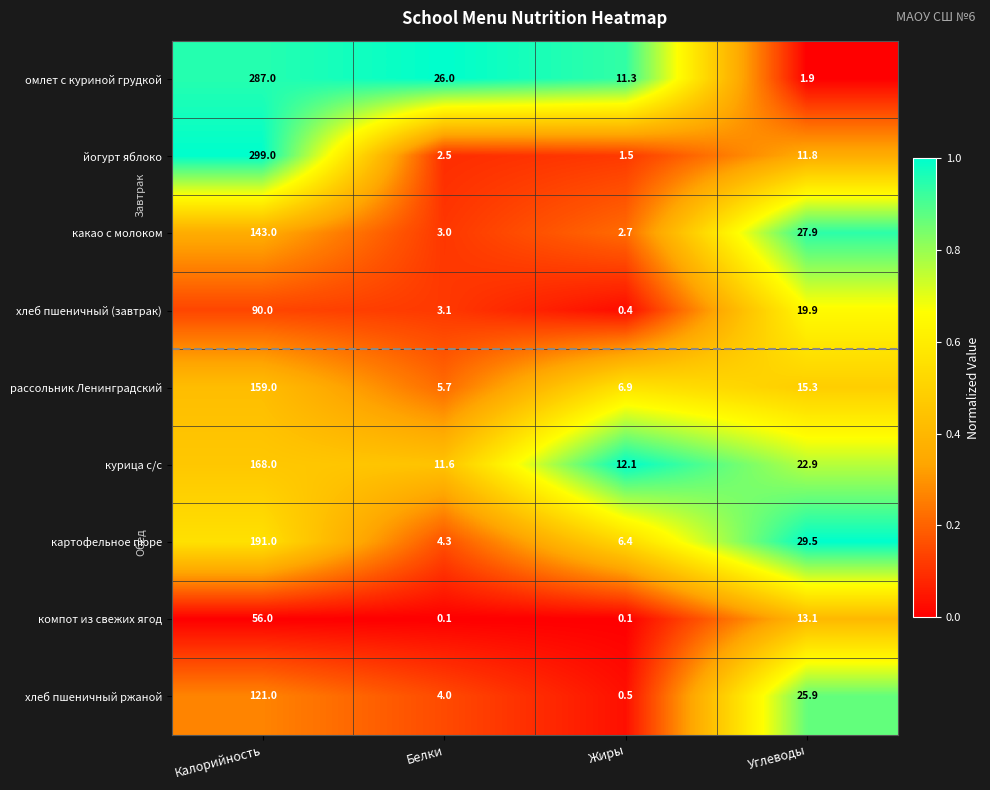

What is the difference between the highest and lowest values at Углеводы?

27.6